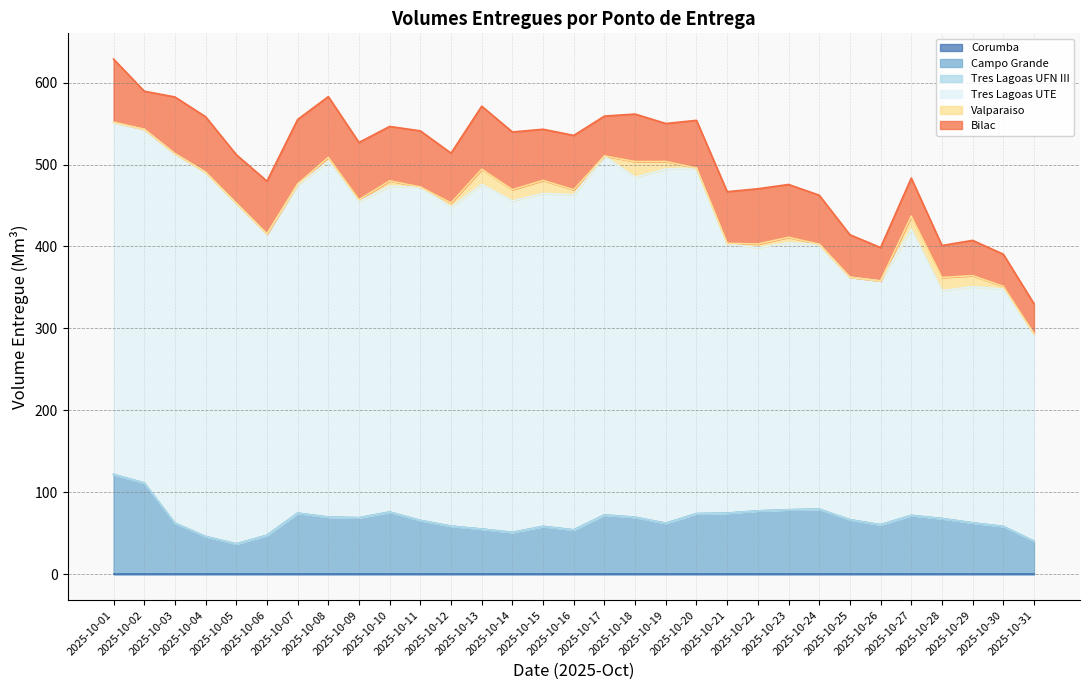

Reading right to left, list all the values displayed in this chart.

Corumba: 2025-10-31=0.0	2025-10-30=0.0	2025-10-29=0.0	2025-10-28=0.0	2025-10-27=0.0	2025-10-26=0.0	2025-10-25=0.0	2025-10-24=0.0	2025-10-23=0.0	2025-10-22=0.0	2025-10-21=0.0	2025-10-20=0.0	2025-10-19=0.0	2025-10-18=0.0	2025-10-17=0.0	2025-10-16=0.0	2025-10-15=0.0	2025-10-14=0.0	2025-10-13=0.0	2025-10-12=0.0	2025-10-11=0.0	2025-10-10=0.0	2025-10-09=0.0	2025-10-08=0.0	2025-10-07=0.0	2025-10-06=0.0	2025-10-05=0.0	2025-10-04=0.0	2025-10-03=0.0	2025-10-02=0.0	2025-10-01=0.0
Campo Grande: 2025-10-31=40.6	2025-10-30=58.5	2025-10-29=62.9	2025-10-28=68.1	2025-10-27=72.0	2025-10-26=60.6	2025-10-25=66.7	2025-10-24=79.6	2025-10-23=78.8	2025-10-22=77.5	2025-10-21=74.7	2025-10-20=74.1	2025-10-19=62.4	2025-10-18=69.7	2025-10-17=72.6	2025-10-16=54.3	2025-10-15=58.6	2025-10-14=51.3	2025-10-13=55.3	2025-10-12=58.9	2025-10-11=65.8	2025-10-10=76.1	2025-10-09=69.1	2025-10-08=69.9	2025-10-07=74.7	2025-10-06=47.7	2025-10-05=37.2	2025-10-04=46.2	2025-10-03=62.6	2025-10-02=111.5	2025-10-01=121.9
Tres Lagoas UFN III: 2025-10-31=0.0	2025-10-30=0.0	2025-10-29=0.0	2025-10-28=0.0	2025-10-27=0.0	2025-10-26=0.0	2025-10-25=0.0	2025-10-24=0.0	2025-10-23=0.0	2025-10-22=0.0	2025-10-21=0.0	2025-10-20=0.0	2025-10-19=0.0	2025-10-18=0.0	2025-10-17=0.0	2025-10-16=0.0	2025-10-15=0.0	2025-10-14=0.0	2025-10-13=0.0	2025-10-12=0.0	2025-10-11=0.0	2025-10-10=0.0	2025-10-09=0.0	2025-10-08=0.0	2025-10-07=0.0	2025-10-06=0.0	2025-10-05=0.0	2025-10-04=0.0	2025-10-03=0.0	2025-10-02=0.0	2025-10-01=0.0
Tres Lagoas UTE: 2025-10-31=252.9	2025-10-30=289.5	2025-10-29=288.1	2025-10-28=278.0	2025-10-27=348.9	2025-10-26=297.3	2025-10-25=295.8	2025-10-24=323.2	2025-10-23=325.6	2025-10-22=321.0	2025-10-21=328.7	2025-10-20=421.5	2025-10-19=432.1	2025-10-18=414.6	2025-10-17=437.6	2025-10-16=408.7	2025-10-15=406.0	2025-10-14=404.3	2025-10-13=420.4	2025-10-12=388.9	2025-10-11=406.5	2025-10-10=397.4	2025-10-09=385.9	2025-10-08=434.1	2025-10-07=400.1	2025-10-06=367.5	2025-10-05=415.4	2025-10-04=444.3	2025-10-03=450.6	2025-10-02=431.4	2025-10-01=428.7
Valparaiso: 2025-10-31=0.1	2025-10-30=3.4	2025-10-29=13.5	2025-10-28=16.0	2025-10-27=16.1	2025-10-26=0.1	2025-10-25=0.0	2025-10-24=0.0	2025-10-23=6.8	2025-10-22=4.5	2025-10-21=0.4	2025-10-20=0.0	2025-10-19=9.2	2025-10-18=19.3	2025-10-17=0.2	2025-10-16=6.2	2025-10-15=16.0	2025-10-14=13.8	2025-10-13=18.5	2025-10-12=5.3	2025-10-11=0.3	2025-10-10=6.6	2025-10-09=2.0	2025-10-08=4.7	2025-10-07=1.4	2025-10-06=0.0	2025-10-05=0.1	2025-10-04=0.0	2025-10-03=0.0	2025-10-02=0.0	2025-10-01=1.1
Bilac: 2025-10-31=36.7	2025-10-30=39.1	2025-10-29=43.0	2025-10-28=39.0	2025-10-27=46.4	2025-10-26=40.7	2025-10-25=51.8	2025-10-24=59.8	2025-10-23=64.4	2025-10-22=67.4	2025-10-21=62.9	2025-10-20=58.2	2025-10-19=46.3	2025-10-18=57.9	2025-10-17=48.6	2025-10-16=66.2	2025-10-15=62.4	2025-10-14=70.3	2025-10-13=76.9	2025-10-12=60.8	2025-10-11=68.5	2025-10-10=66.3	2025-10-09=69.9	2025-10-08=74.1	2025-10-07=78.6	2025-10-06=64.5	2025-10-05=59.2	2025-10-04=67.7	2025-10-03=69.2	2025-10-02=46.5	2025-10-01=76.9